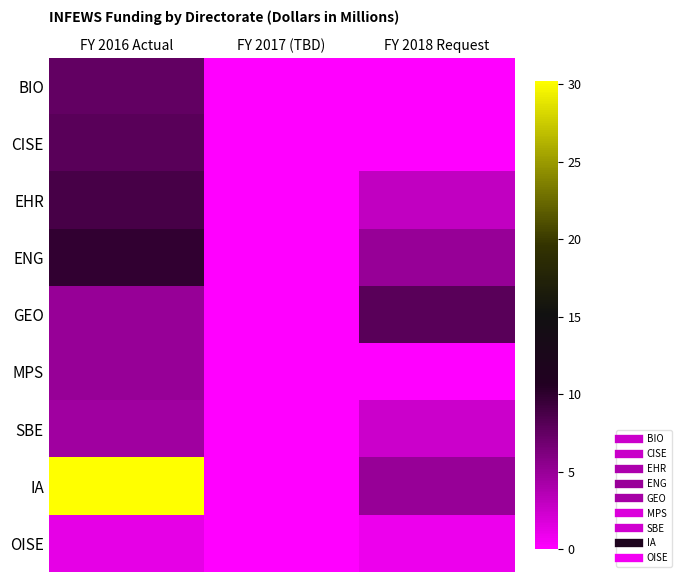

Which series has the widest spread of values?

IA